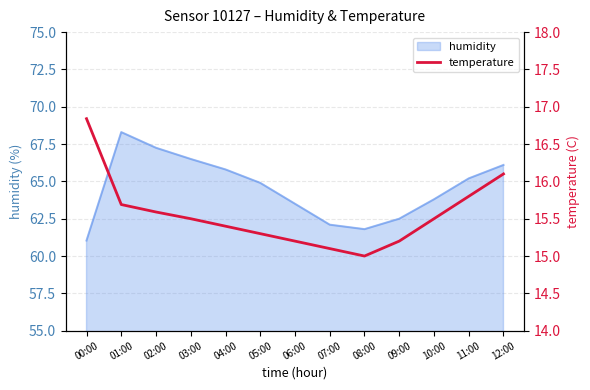

What is the sum of all values?

202.2